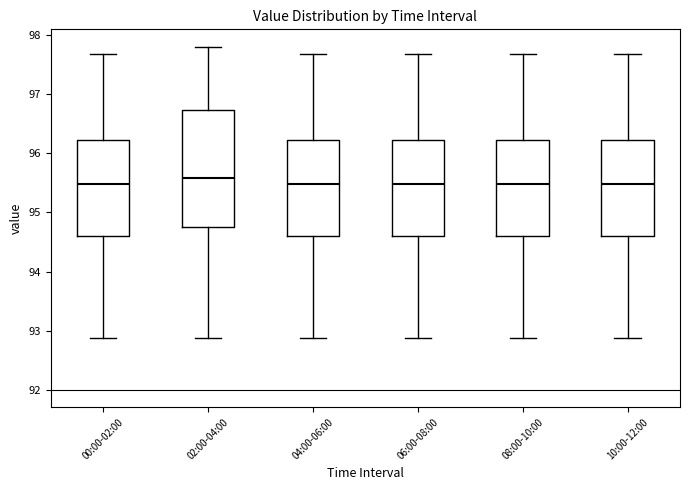

Reading left to right, transcribe this box plot: for each box, give where its median line is, the range the box spans, and where its two whiskers end, as read against the y-axis. The values are not printed on the chart, so give them approximately, as read against the axis.

00:00-02:00: median 95.5, box 94.6 to 96.2, whiskers 92.9 to 97.7
02:00-04:00: median 95.6, box 94.7 to 96.7, whiskers 92.9 to 97.8
04:00-06:00: median 95.5, box 94.6 to 96.2, whiskers 92.9 to 97.7
06:00-08:00: median 95.5, box 94.6 to 96.2, whiskers 92.9 to 97.7
08:00-10:00: median 95.5, box 94.6 to 96.2, whiskers 92.9 to 97.7
10:00-12:00: median 95.5, box 94.6 to 96.2, whiskers 92.9 to 97.7